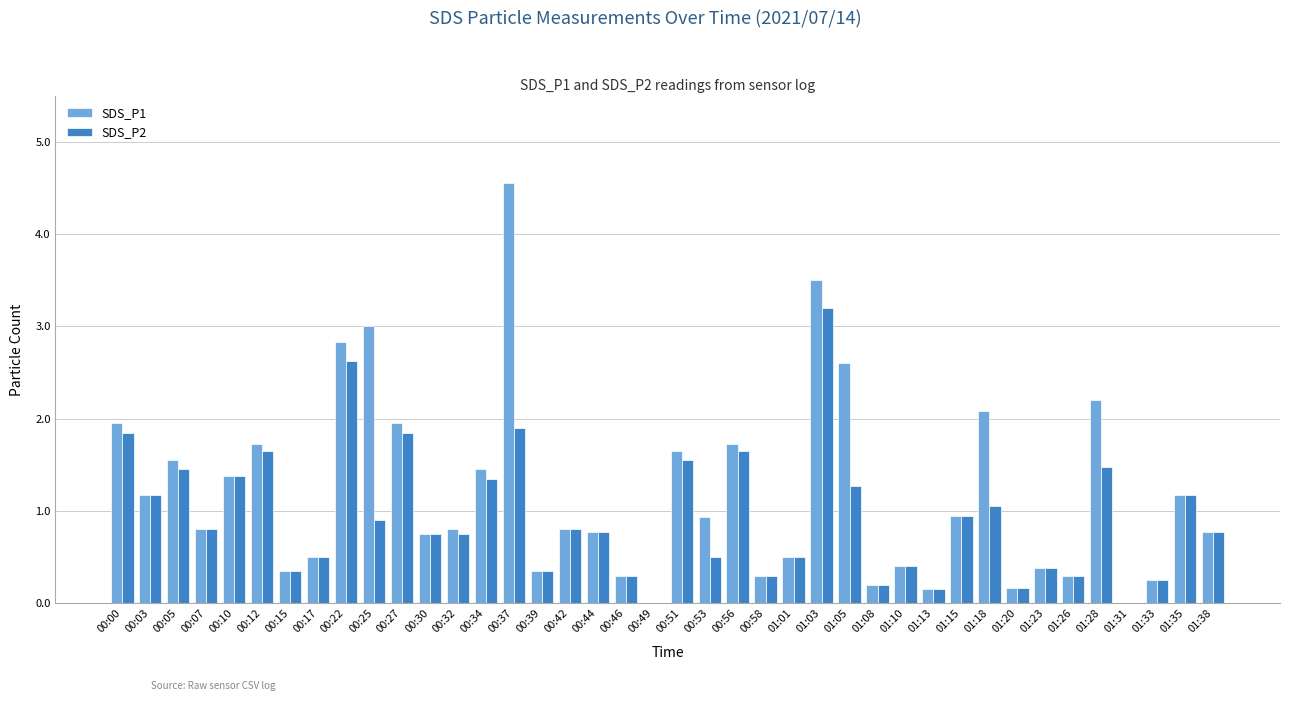

What is the sum of all SDS_P1 values?

47.2